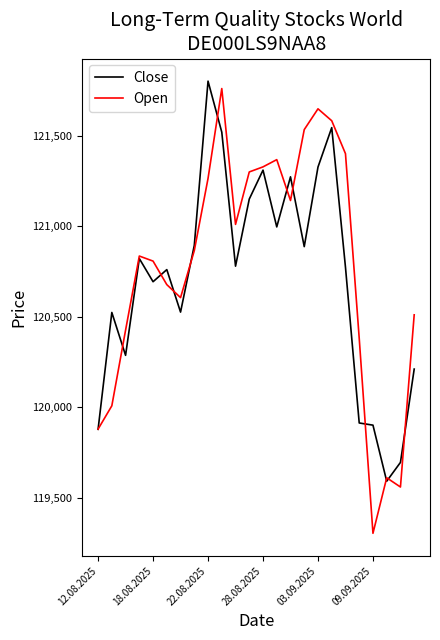

Which series has the widest spread of values?

Open